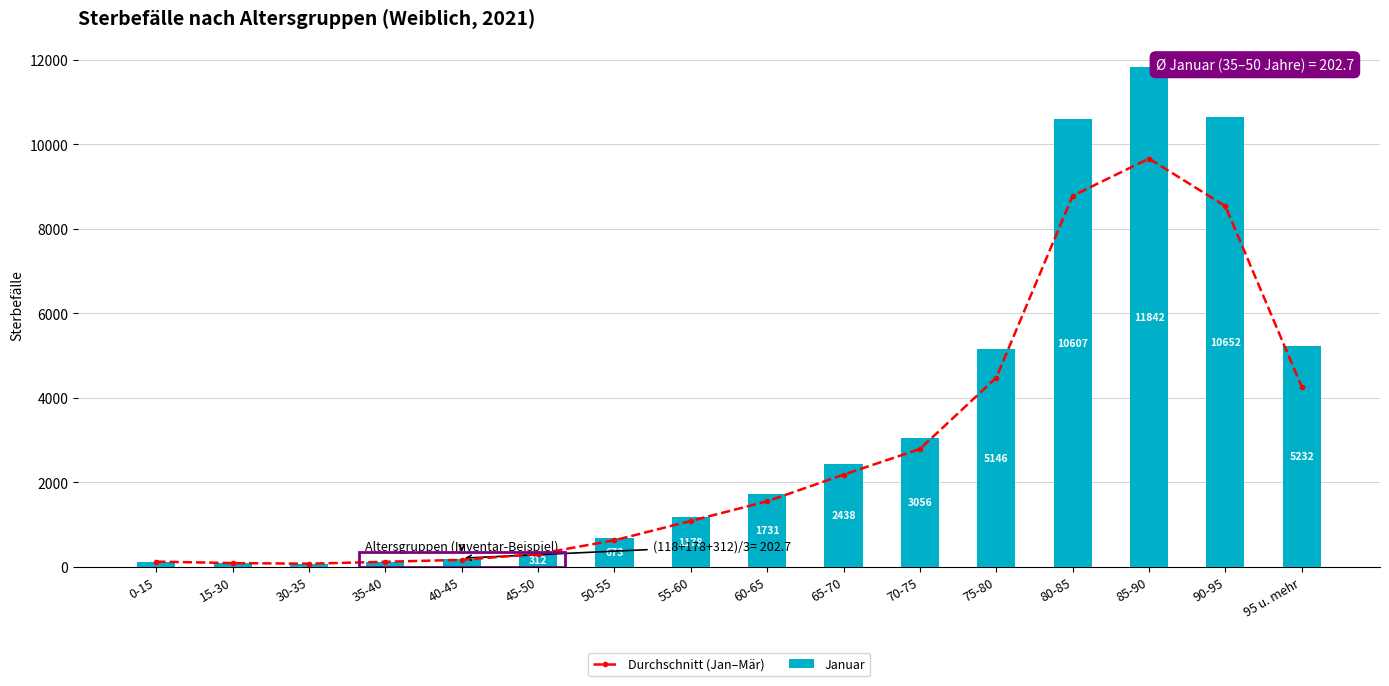

Which label corresponds to the smallest value in the chart?

30-35